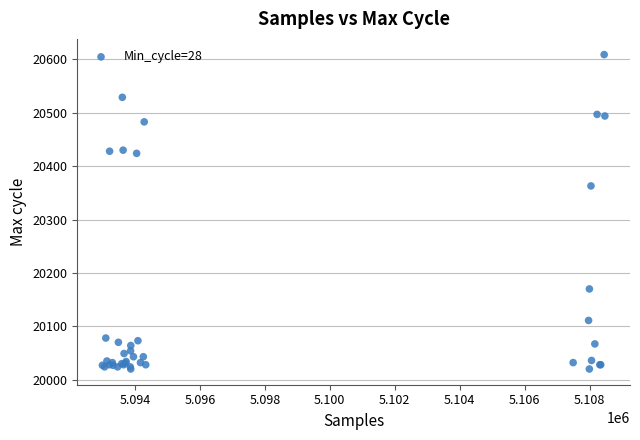

What Y value in the scatter plot is closest to 20314?

20363